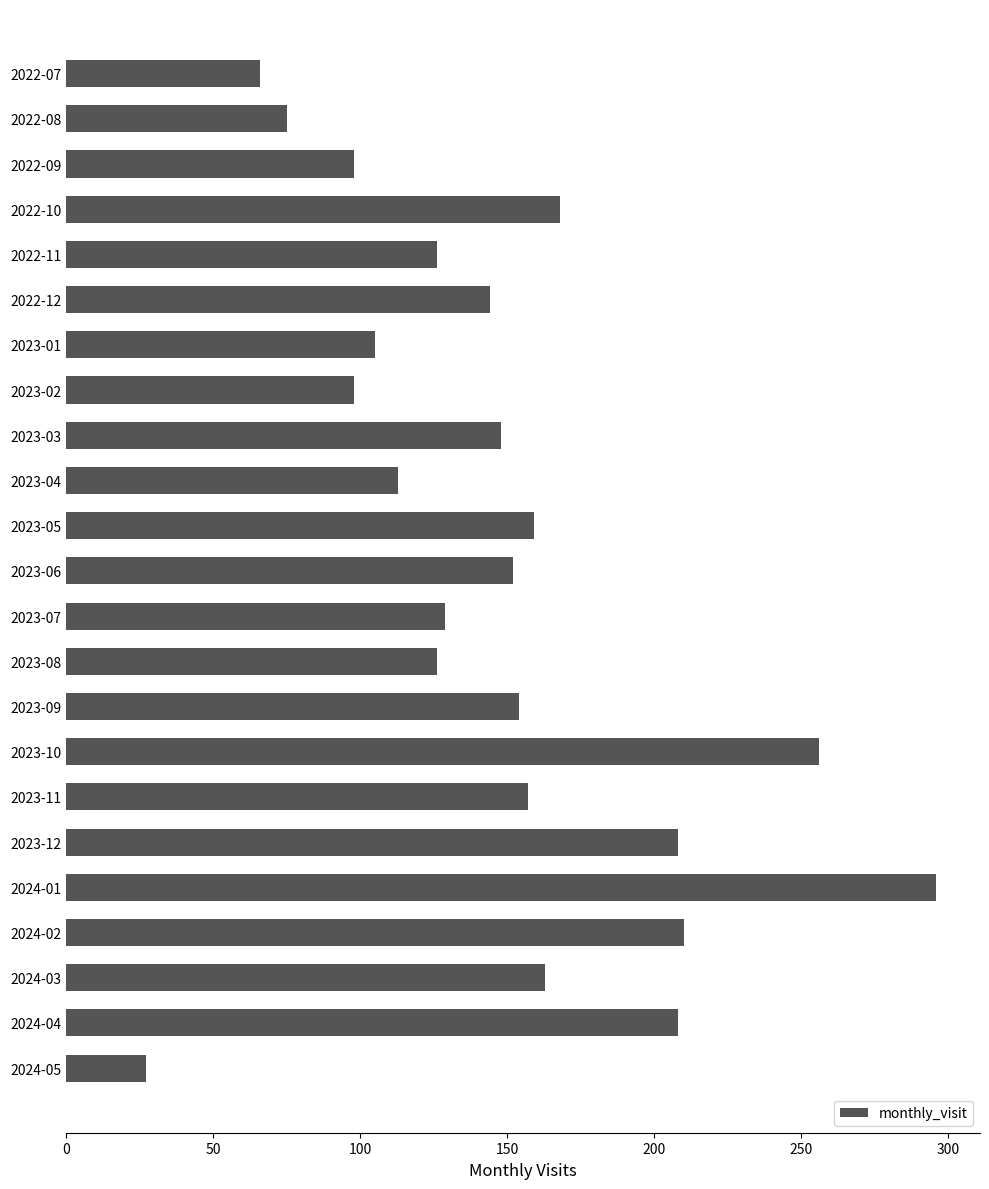

The value at 2022-08 is 75. True or false?

True